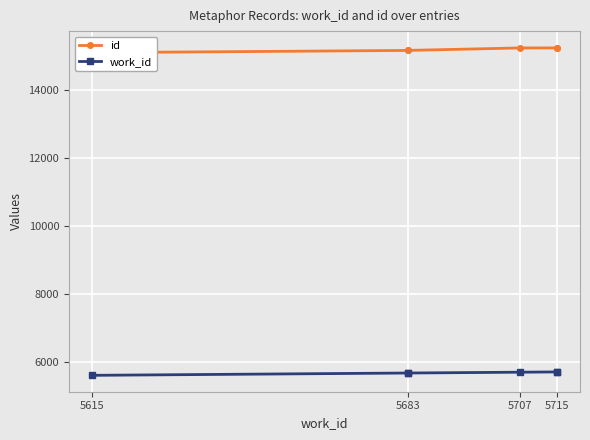

Count the number of data series in this chart.

2